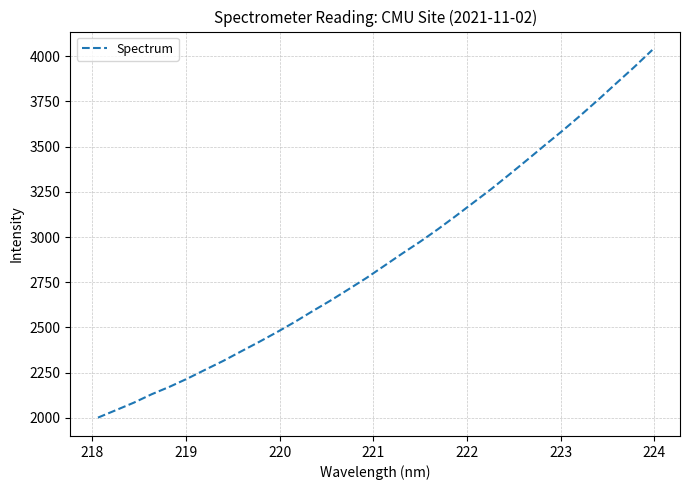

What is the difference between the maximum and second lowest values?

1991.1